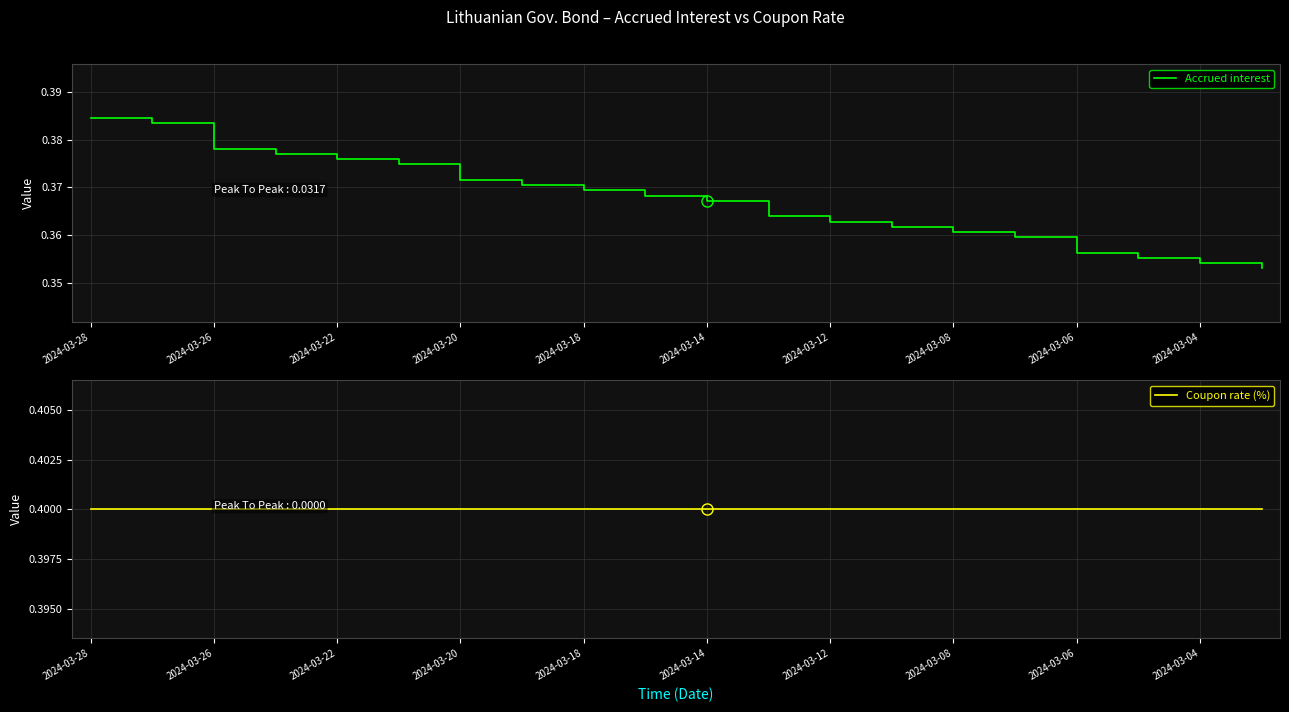

What is the lowest value of the Coupon rate (%) series?

0.4